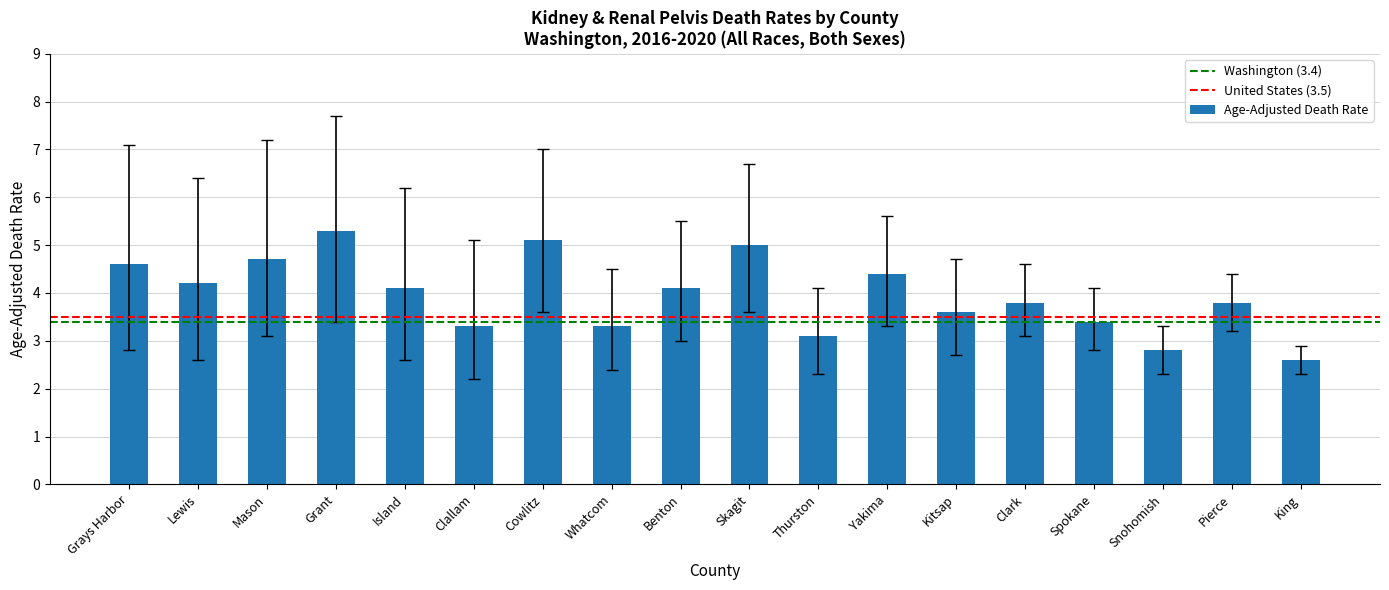

What position from the right is Mason?

16